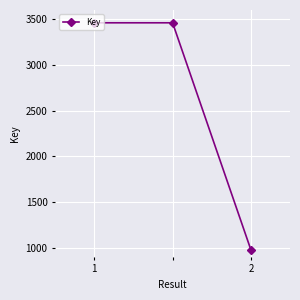

What is the difference between the maximum and minimum values?

2483